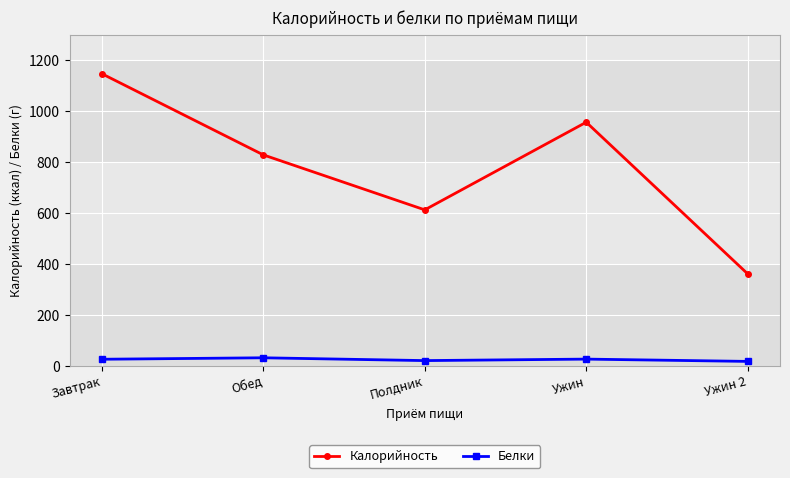

What is the label of the 3rd point from the right?

Полдник